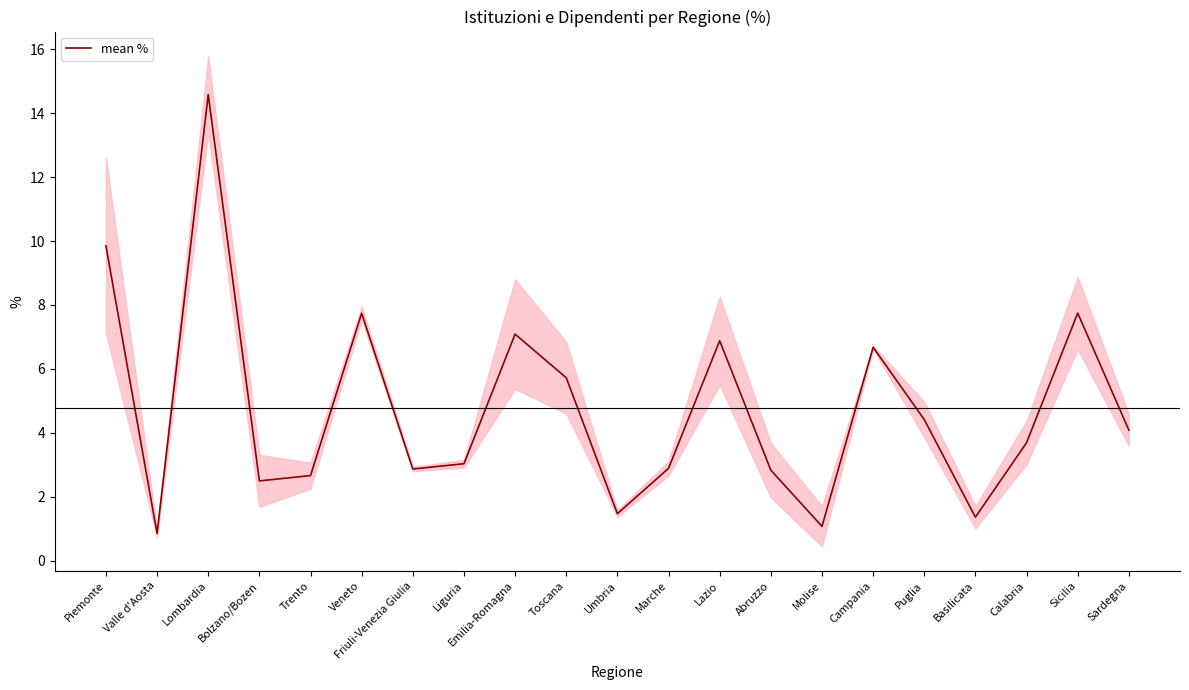

What is the ratio of the value at Piemonte to the value at Veneto?

1.3